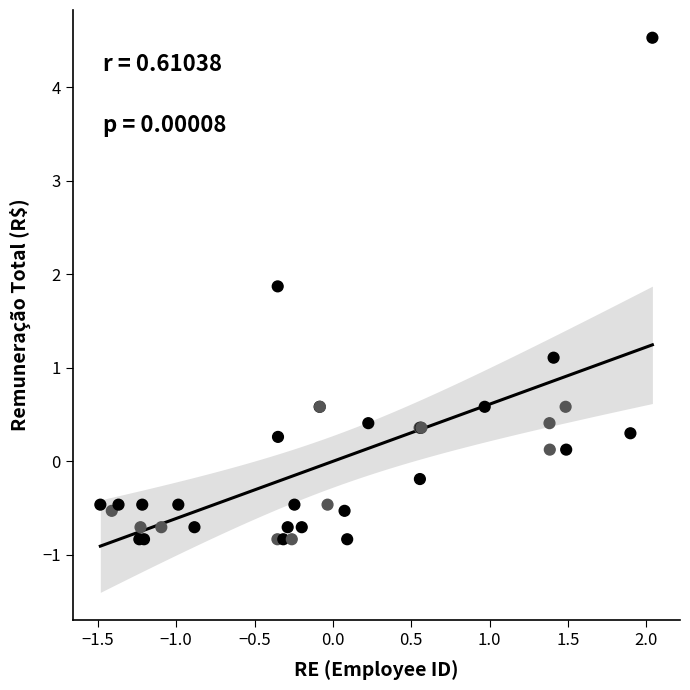

What Y value in the scatter plot is closest to 1?

1.1